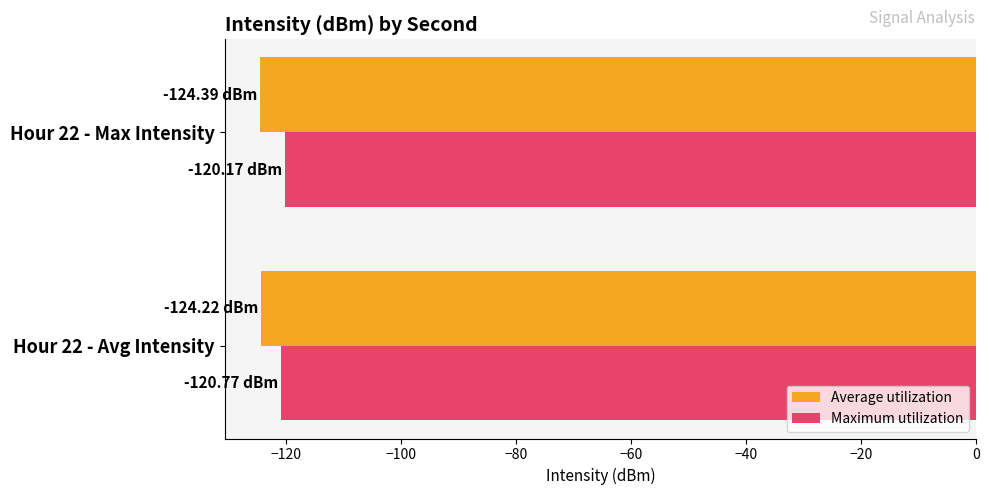

What is the spread (max minus min) of values at Hour 22 - Max Intensity?

4.2